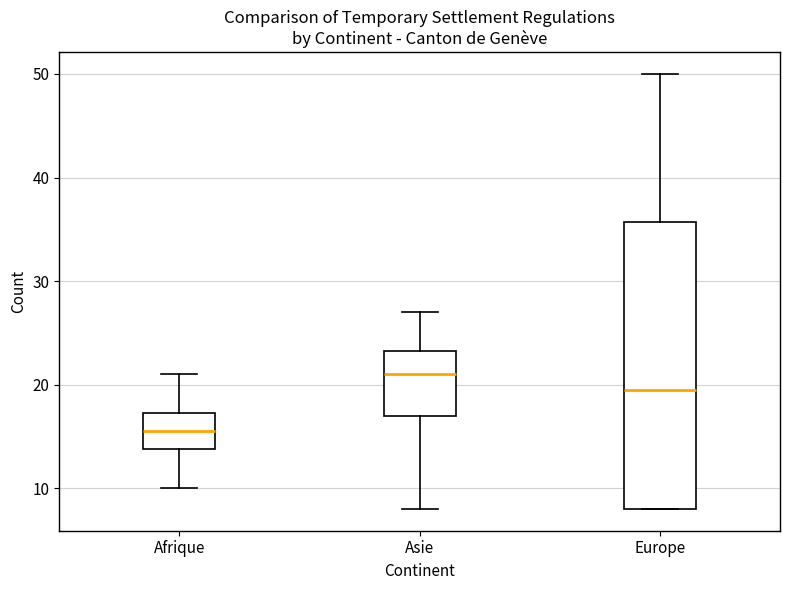

Where is the upper edge of the box for Afrique on the y-axis? The values are not printed on the chart, so give them approximately, as read against the axis.

17